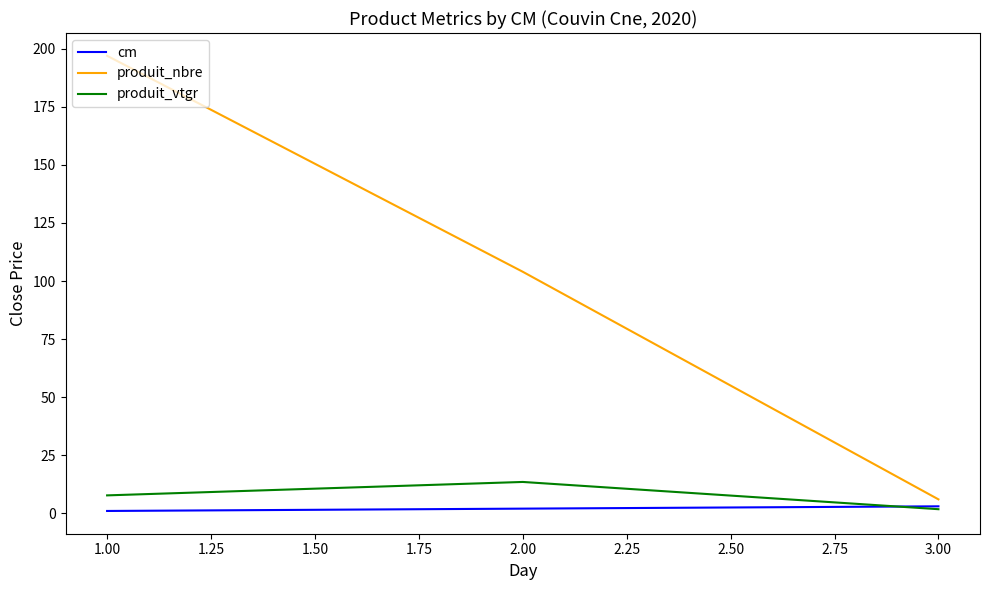

Which series has the largest range (max minus min)?

produit_nbre